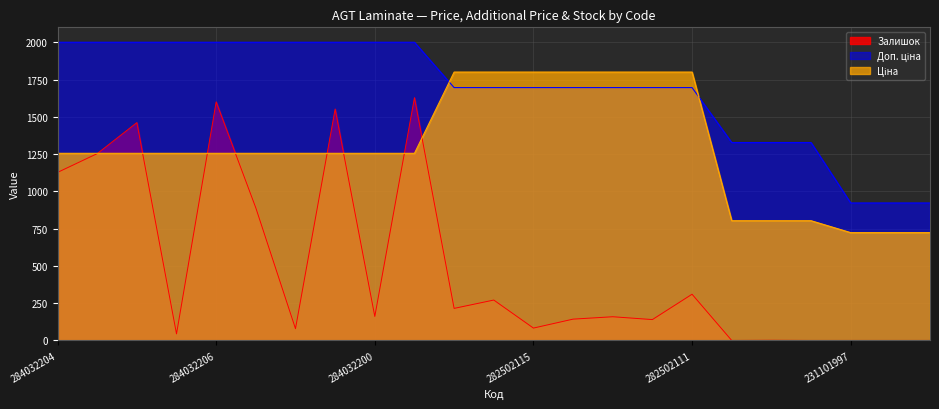

At which category is the sum across all series the highest?

284032199